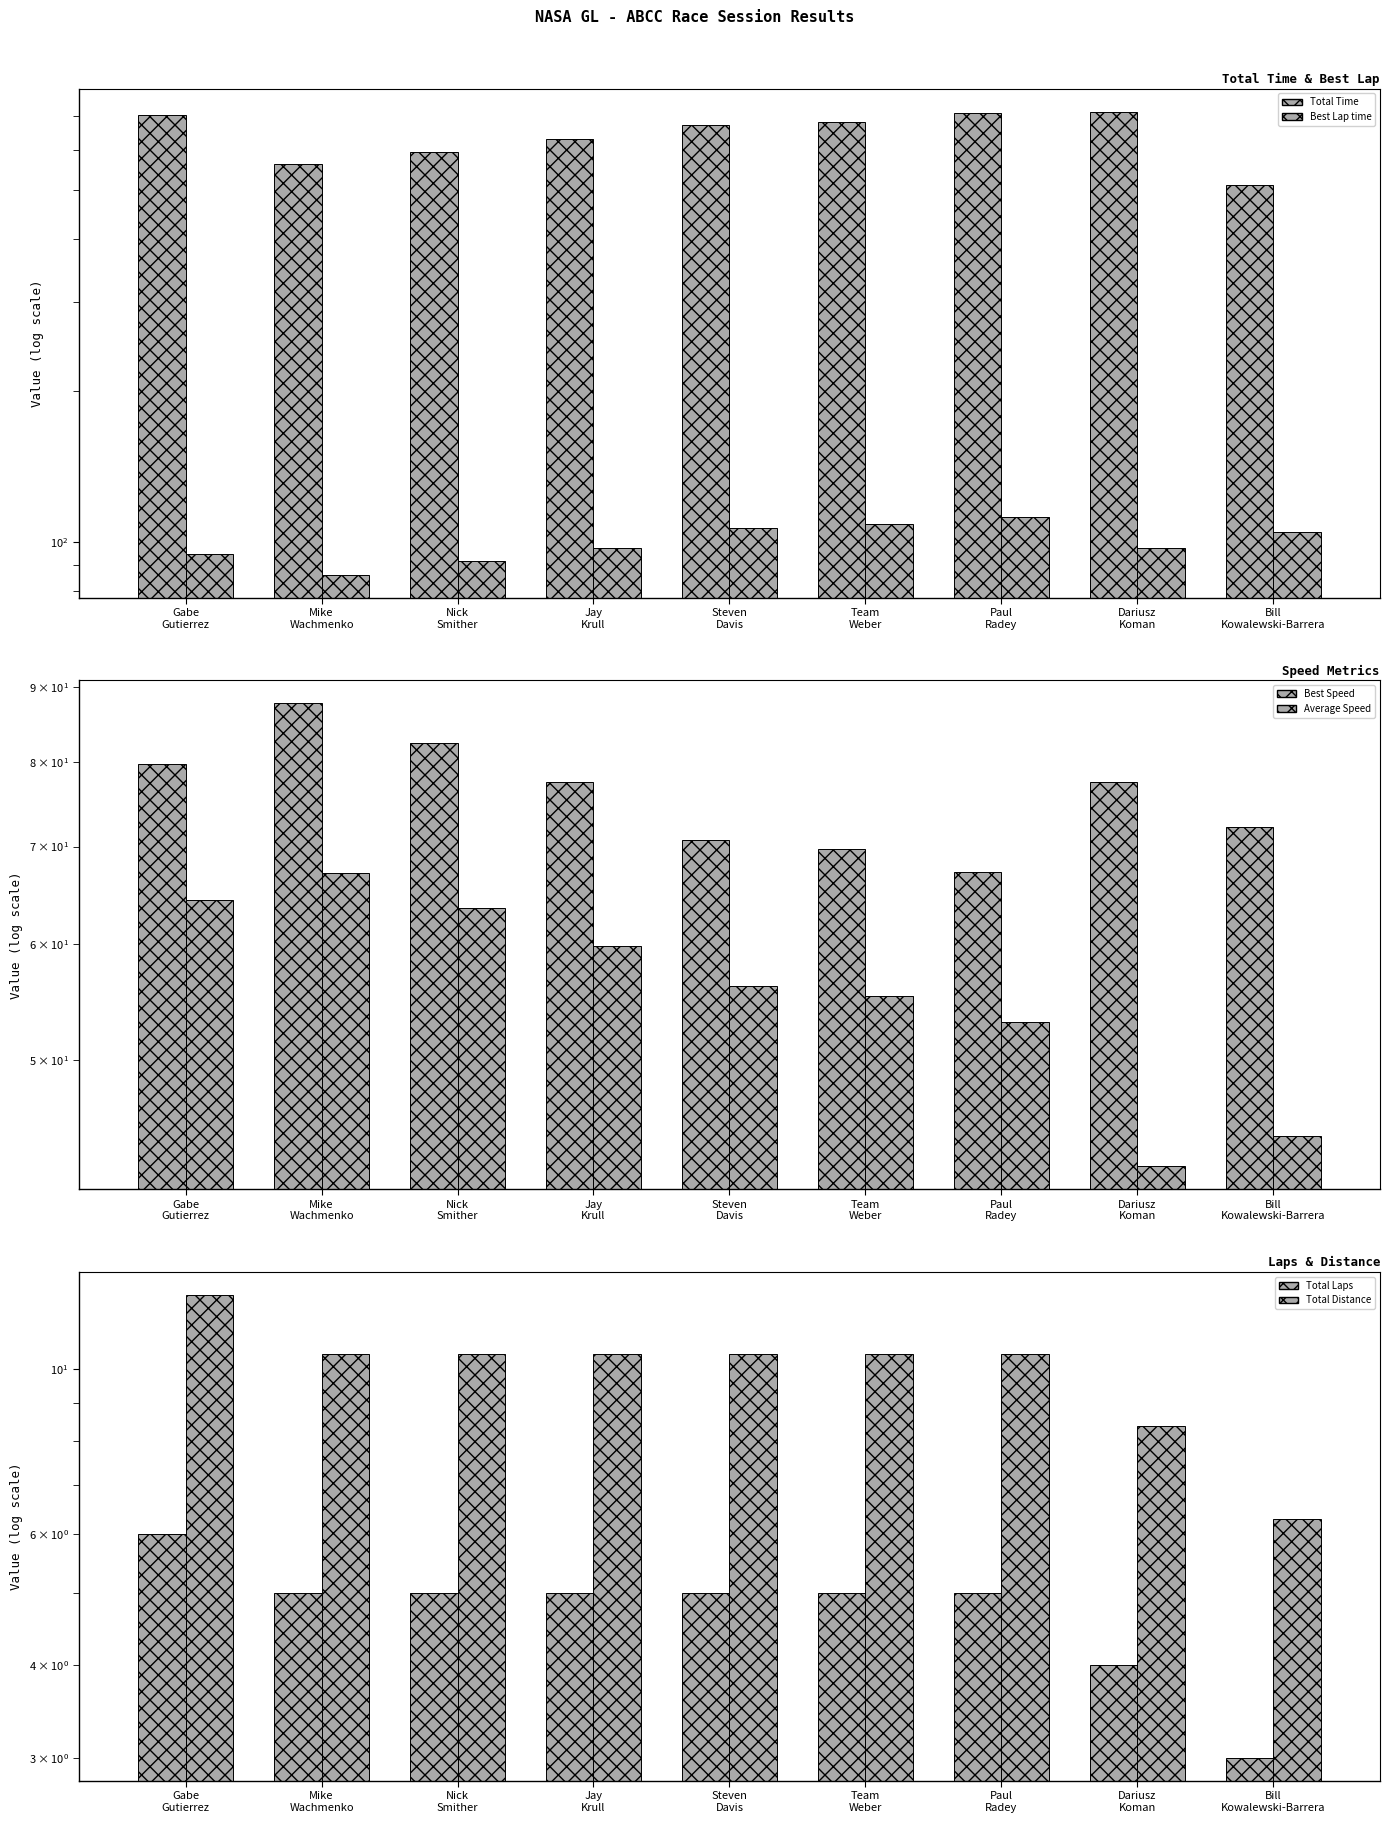

Which series has the largest total across all categories?

Total Time